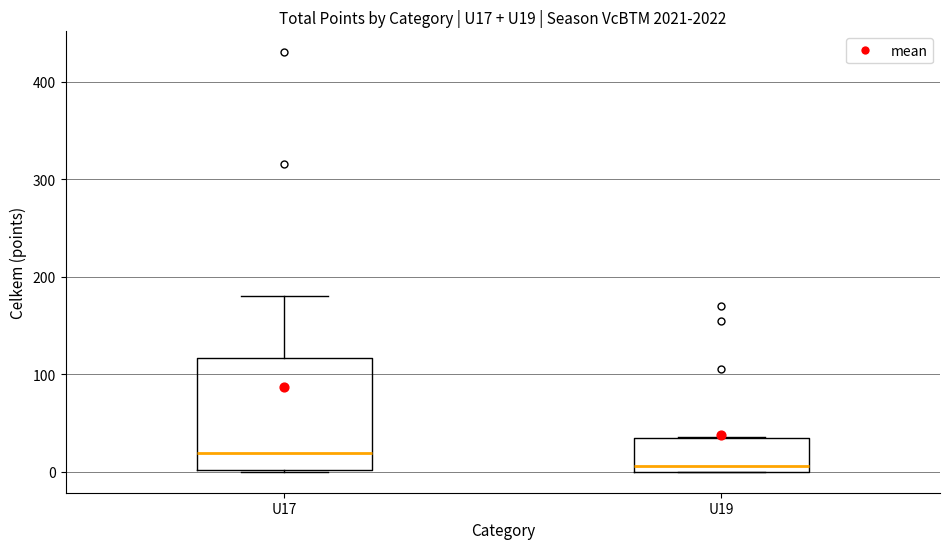

Comparing the boxes themselves (not the whiskers), which one is the tallest?

U17